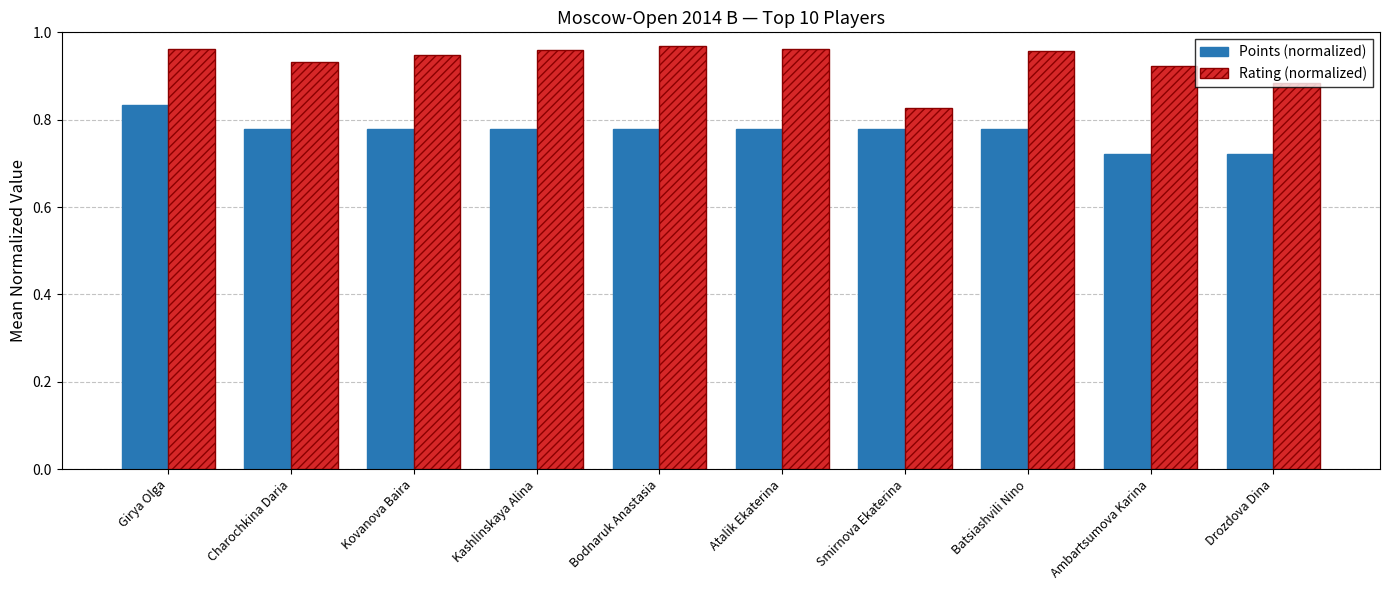

How many groups of bars are there?

10